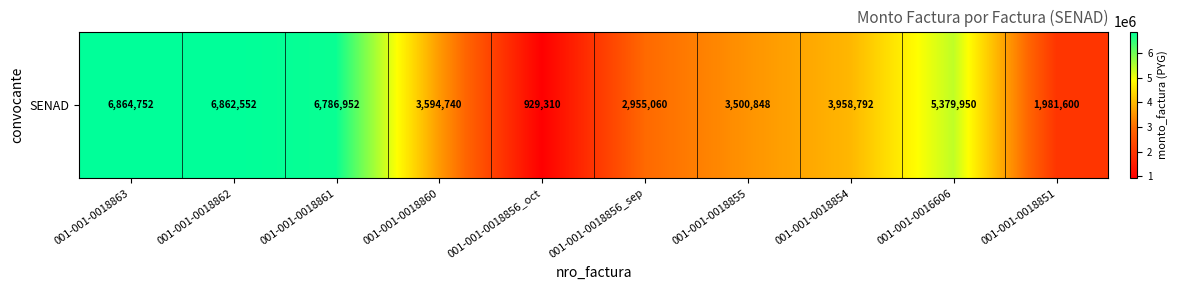

The chart shows a value of 1521590 at 001-001-0018862. True or false?

False